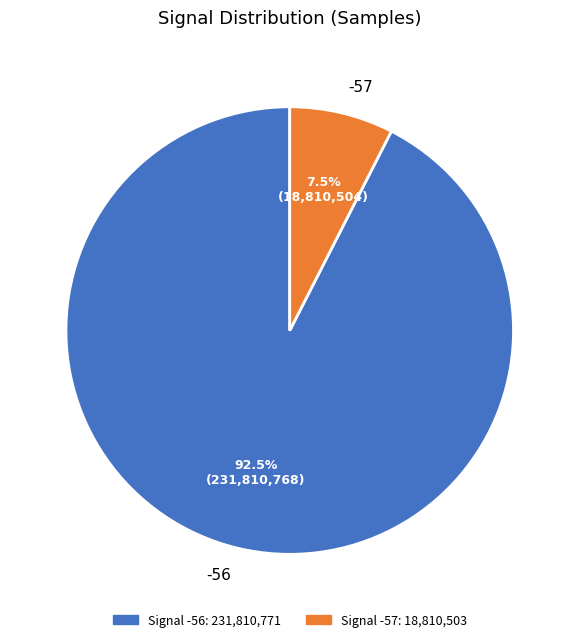

Is there any slice that represents more than half of the pie?

Yes